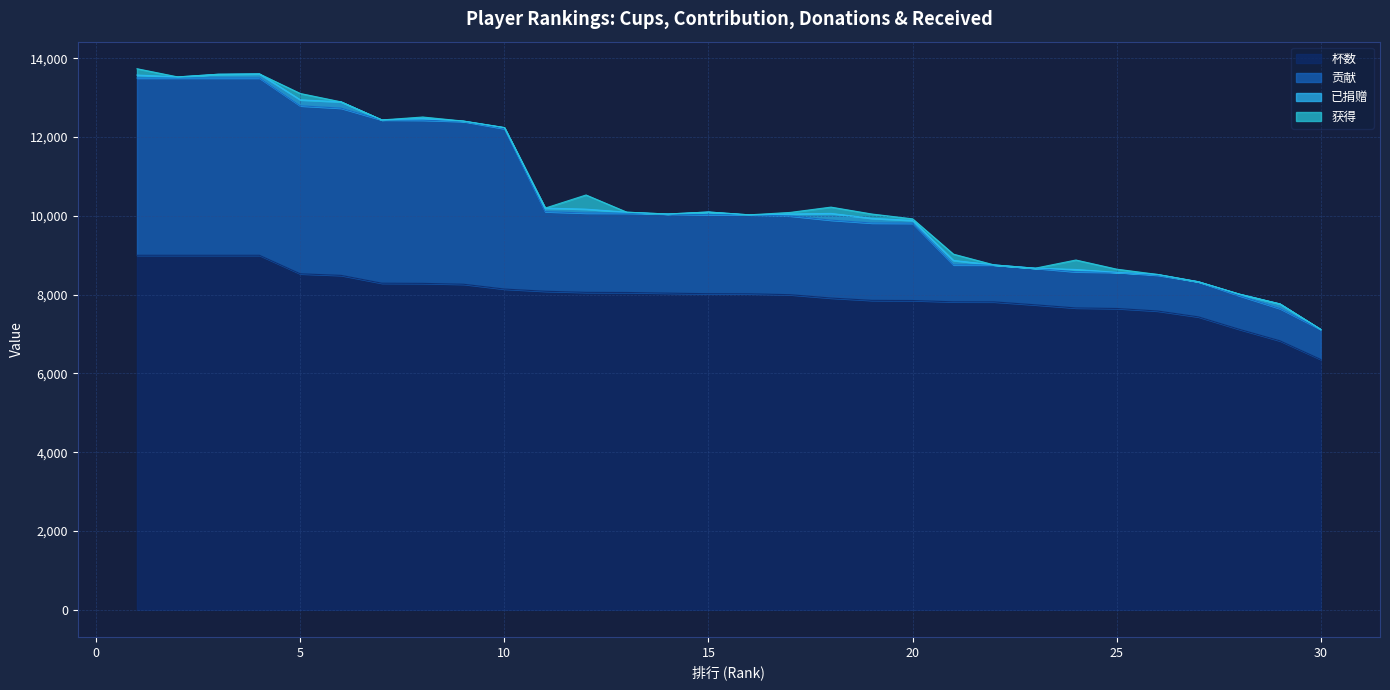

Where is 杯数 nearest to the value 7678?

24